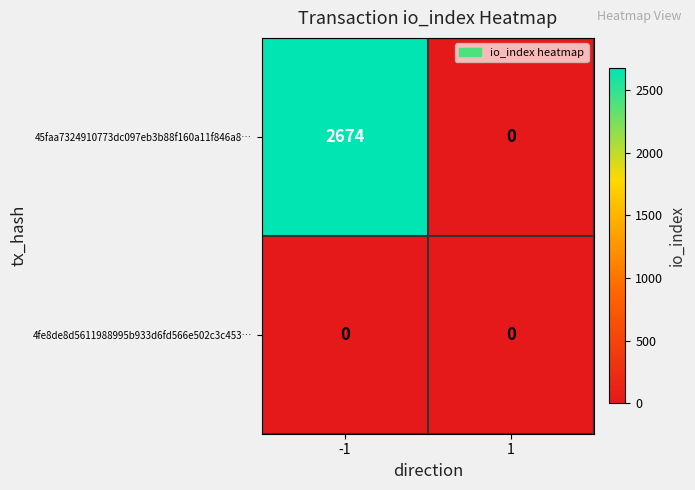

Which category has the highest value across all series?

-1